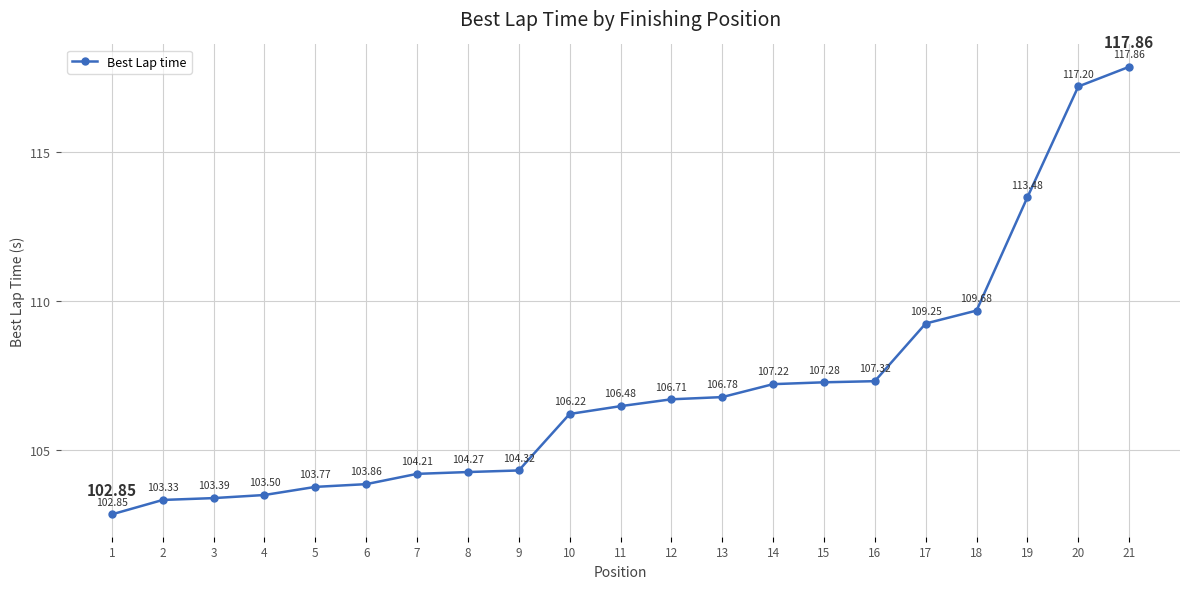

List the labels in order of value, smallest first.

1, 2, 3, 4, 5, 6, 7, 8, 9, 10, 11, 12, 13, 14, 15, 16, 17, 18, 19, 20, 21